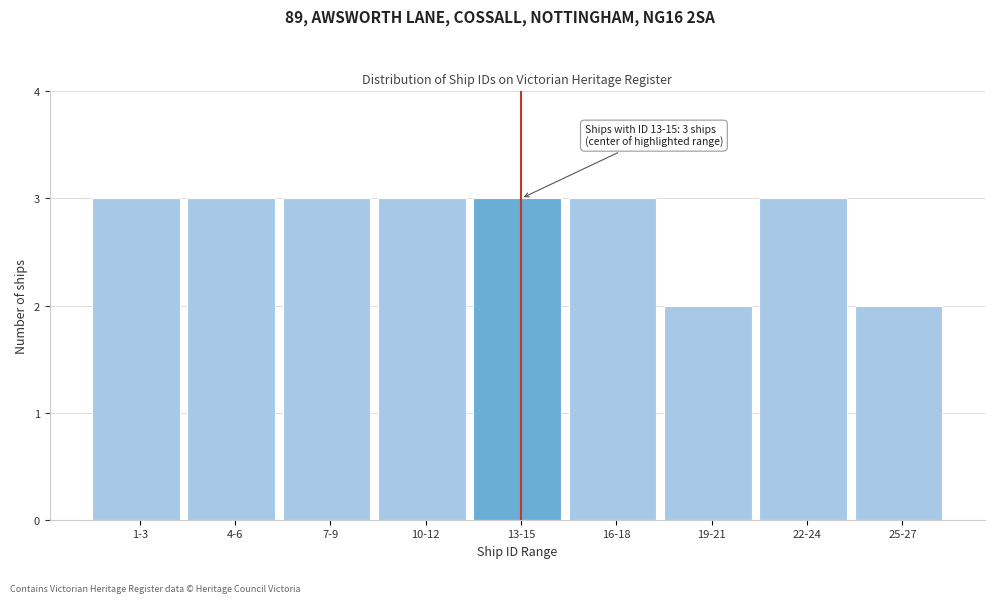

Reading right to left, list all the values displayed in this chart.

2	3	2	3	3	3	3	3	3